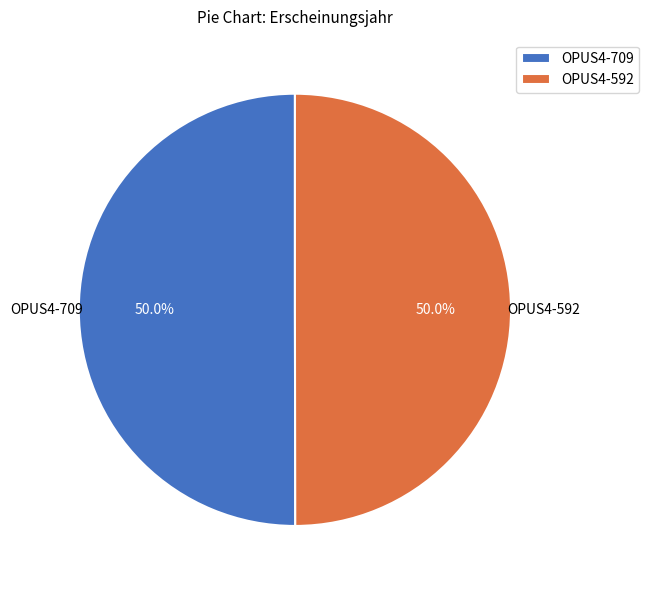

True or false: OPUS4-709 accounts for 57% of the total.

False